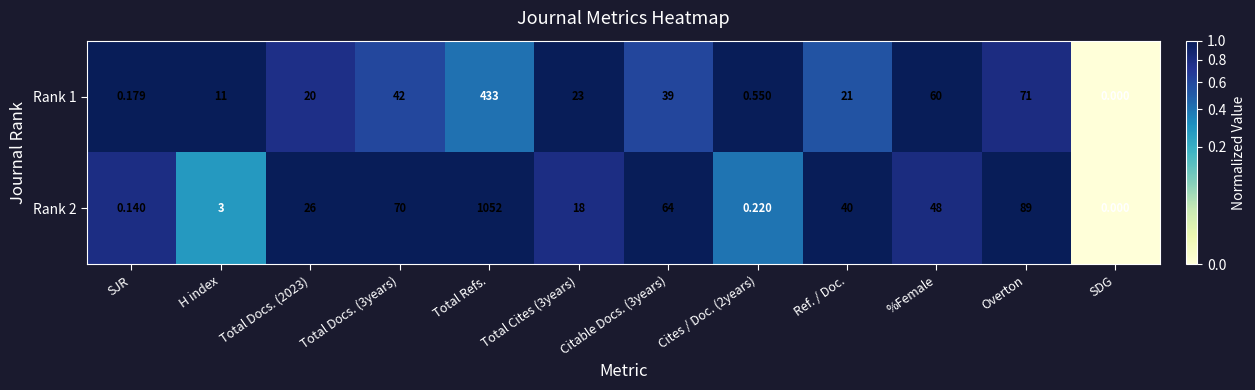

Count the number of data series in this chart.

2